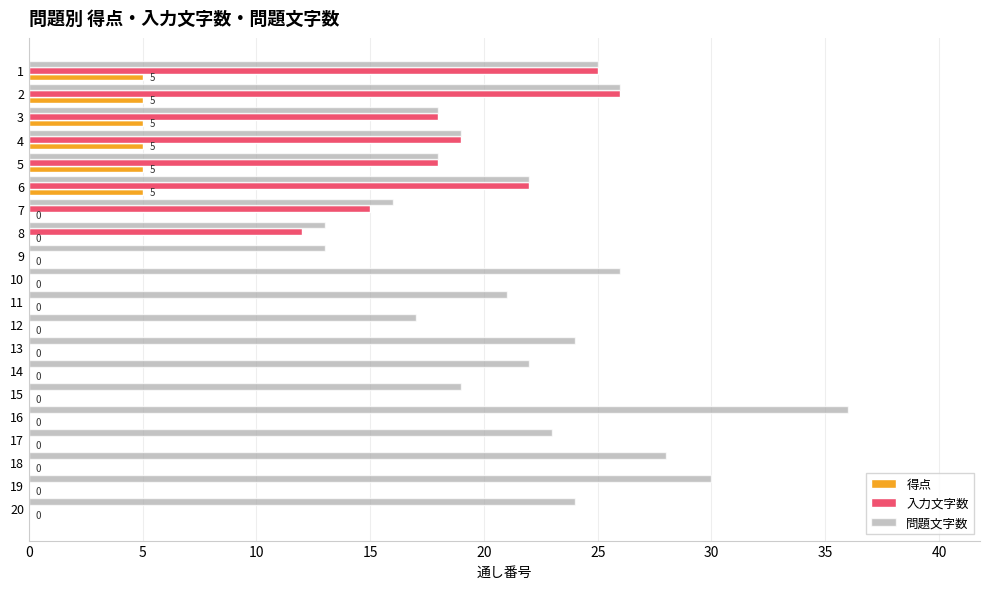

How many categories are shown in the chart?

20